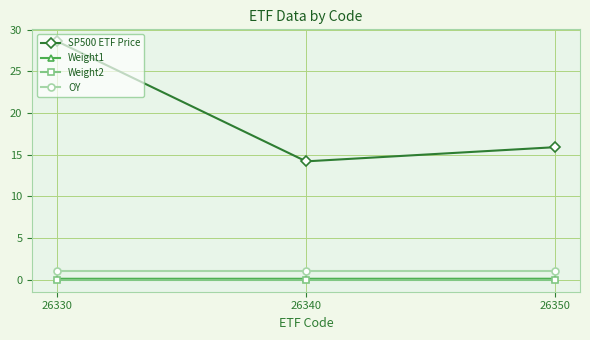

What are all the series names shown in the legend?

SP500 ETF Price, Weight1, Weight2, OY